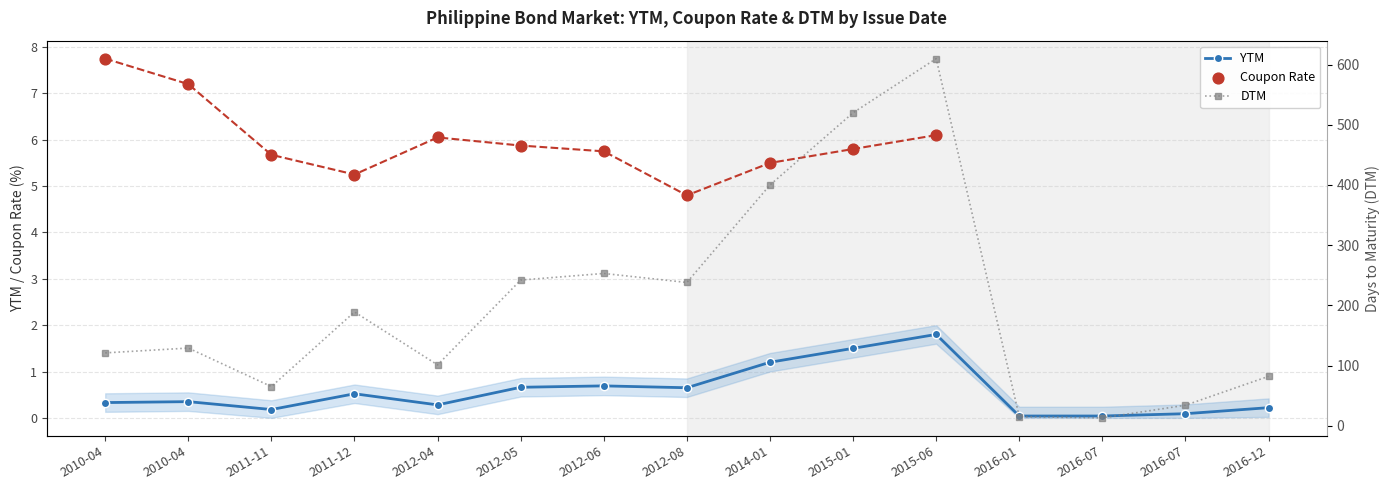

At how many categories does at least one series exceed 270?

3